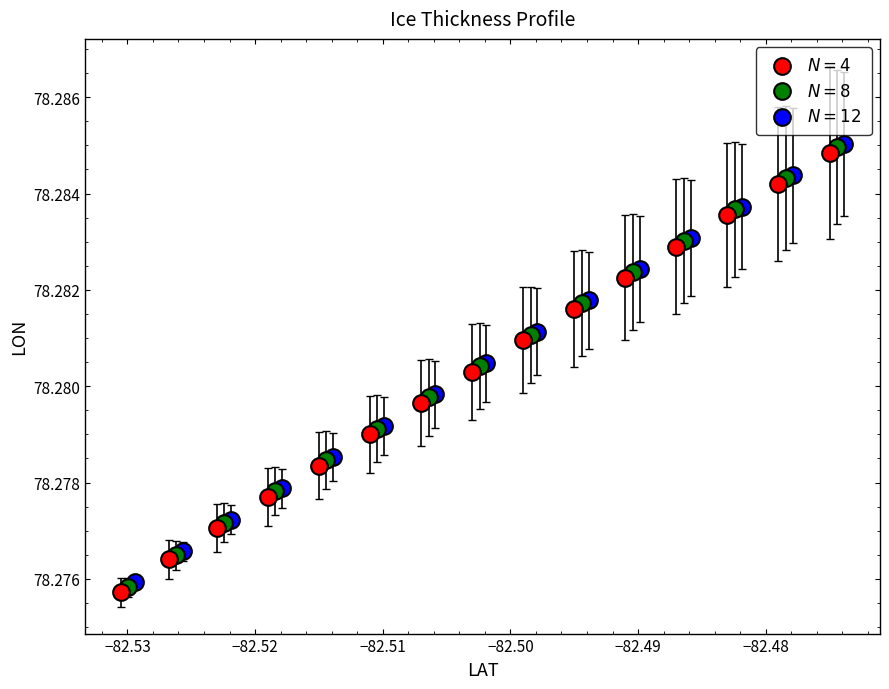

What are all the series names shown in the legend?

$N = 4$, $N = 8$, $N = 12$